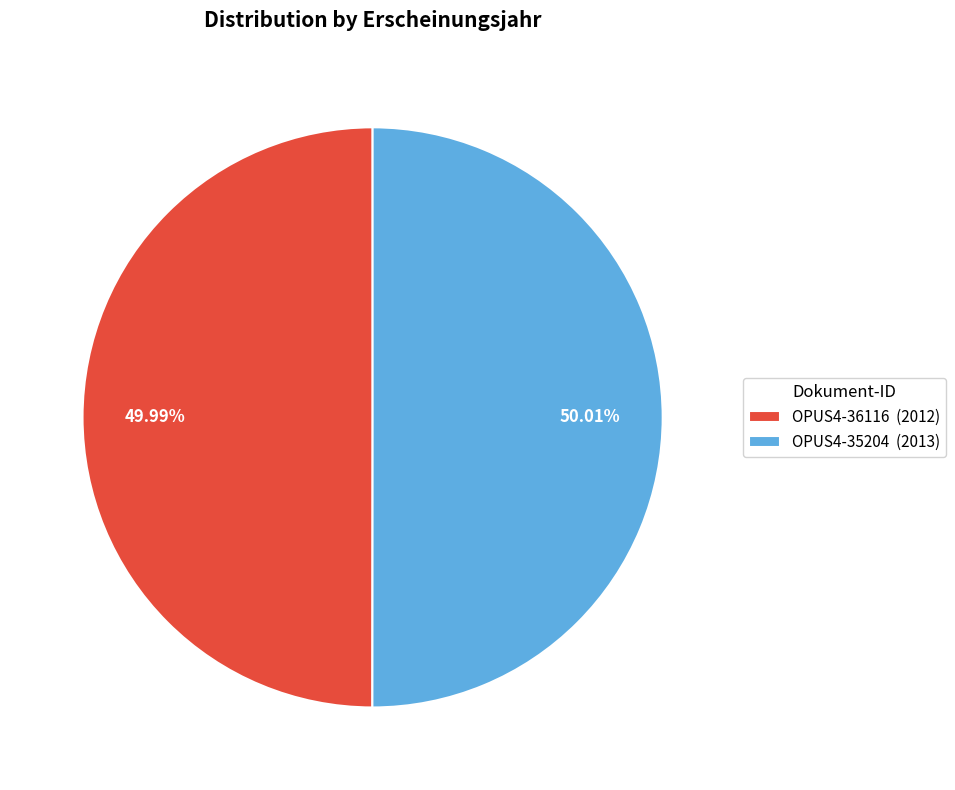

Approximately how many times larger is the value at OPUS4-35204 (2013) compared to OPUS4-36116 (2012)?

1.0